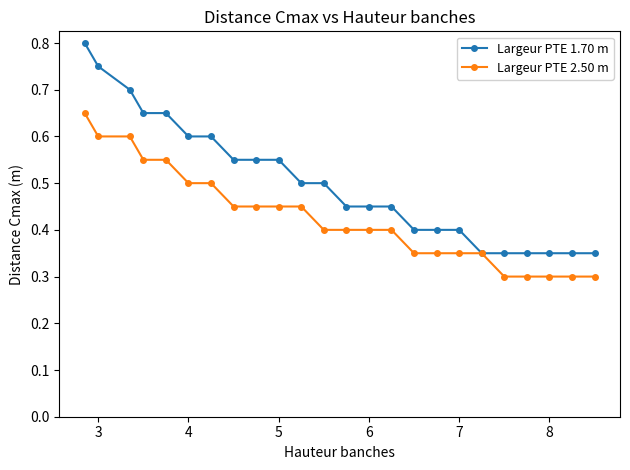

Which series has the widest spread of values?

Largeur PTE 1.70 m